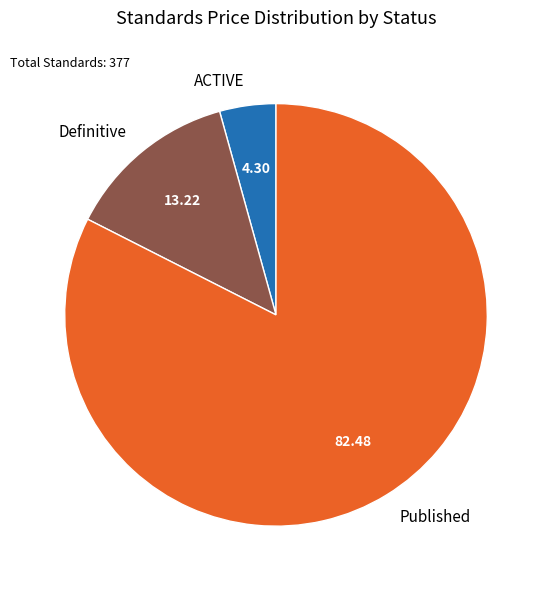

Which category has the smallest portion of the pie?

ACTIVE